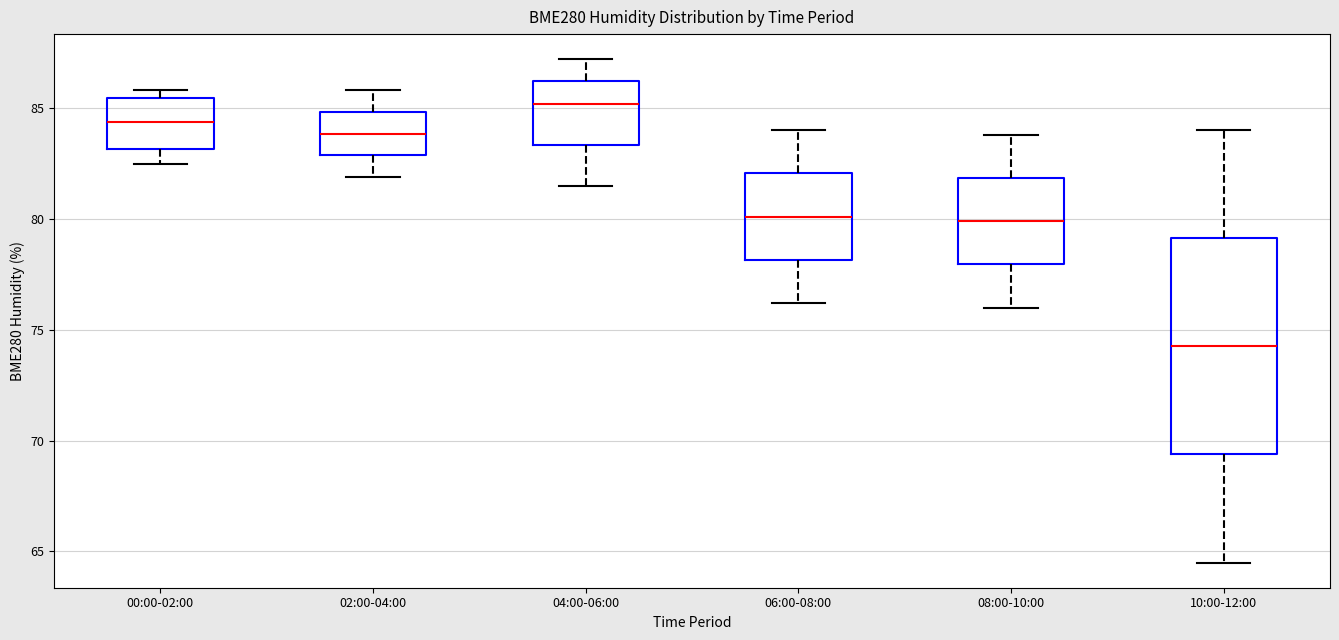

Where does the lower whisker of the box for 00:00-02:00 end on the y-axis? The values are not printed on the chart, so give them approximately, as read against the axis.

82.5